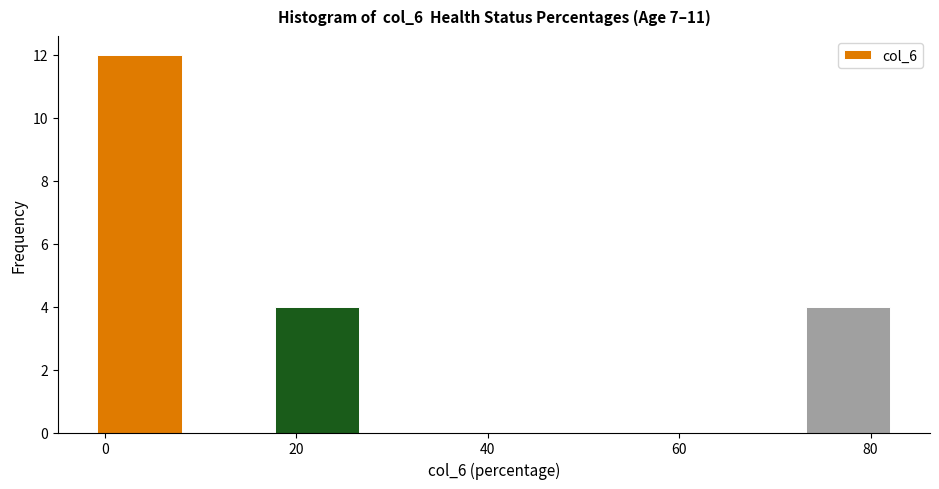

Reading left to right, list every bar in this chart as the range it spans on the x-axis followed by its height. Neither the bar edges nor the heights are printed on the chart, so give them approximately, as read against the axes.

0 to 8: 12
8 to 18: 0
18 to 26: 4
26 to 36: 0
36 to 46: 0
46 to 54: 0
54 to 64: 0
64 to 74: 0
74 to 82: 4